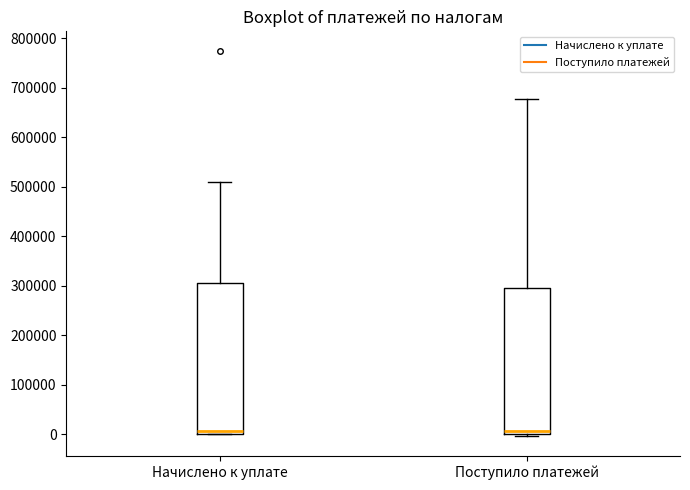

Reading left to right, transcribe this box plot: for each box, give where its median line is, the range the box spans, and where its two whiskers end, as read against the y-axis. The values are not printed on the chart, so give them approximately, as read against the axis.

Начислено к уплате: median 10000, box 0 to 310000, whiskers 0 to 510000
Поступило платежей: median 10000, box 0 to 300000, whiskers 0 (just below the box's lower edge) to 680000